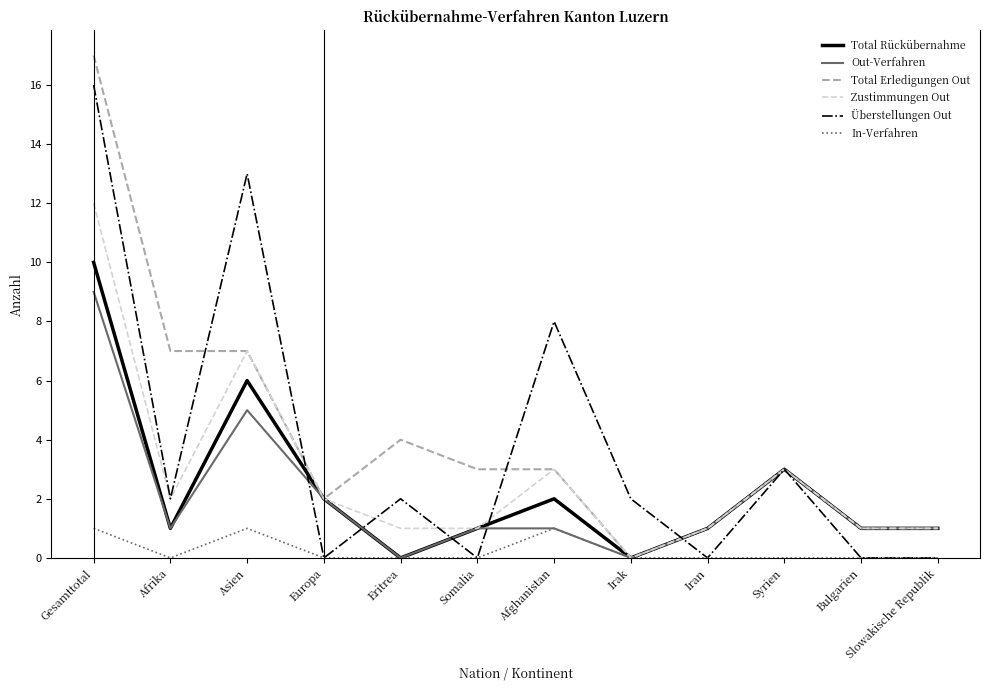

Which series has the largest total across all categories?

Total Erledigungen Out